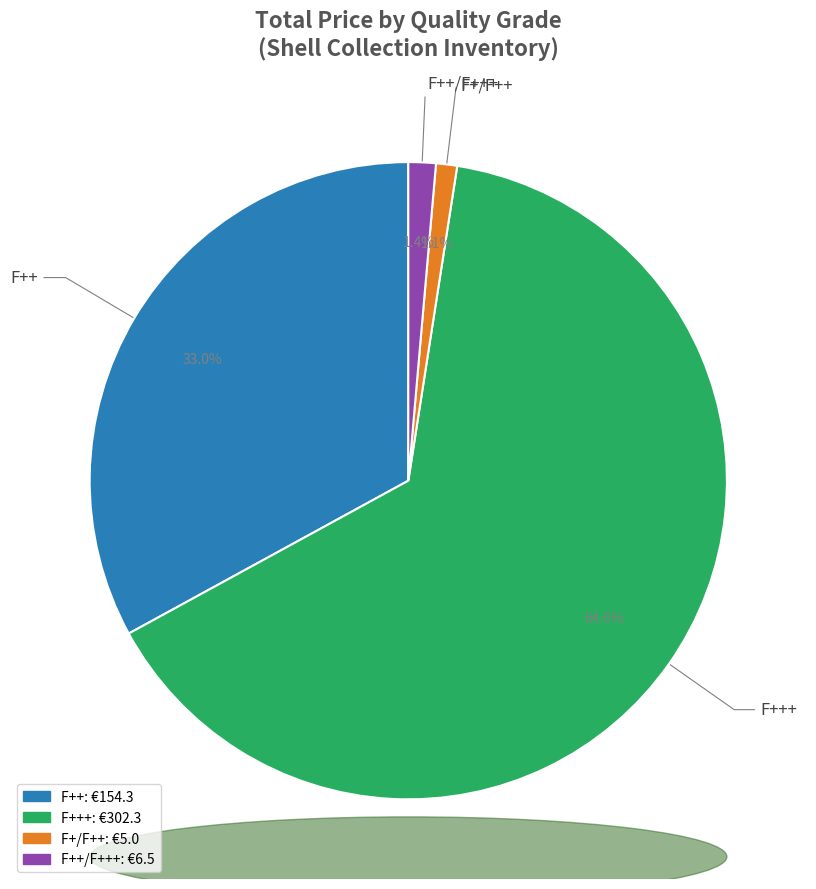

How many slices are in this pie chart?

4